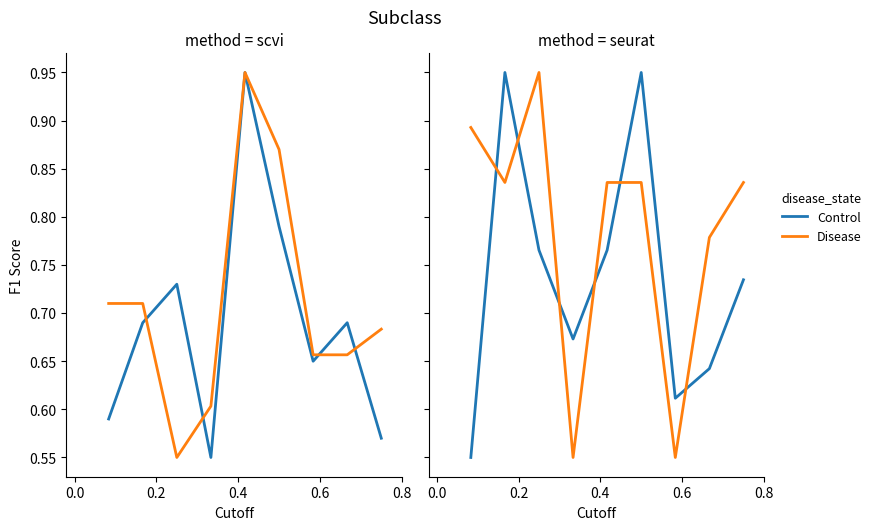

How many intersections are there between Disease and Control?

6